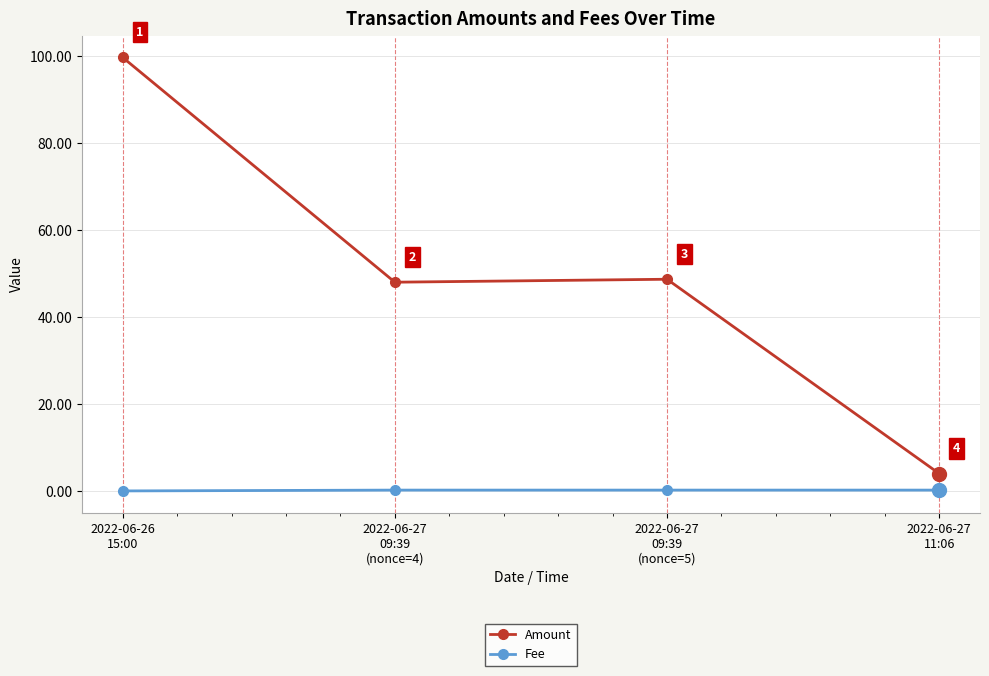

How many categories are shown in the chart?

4